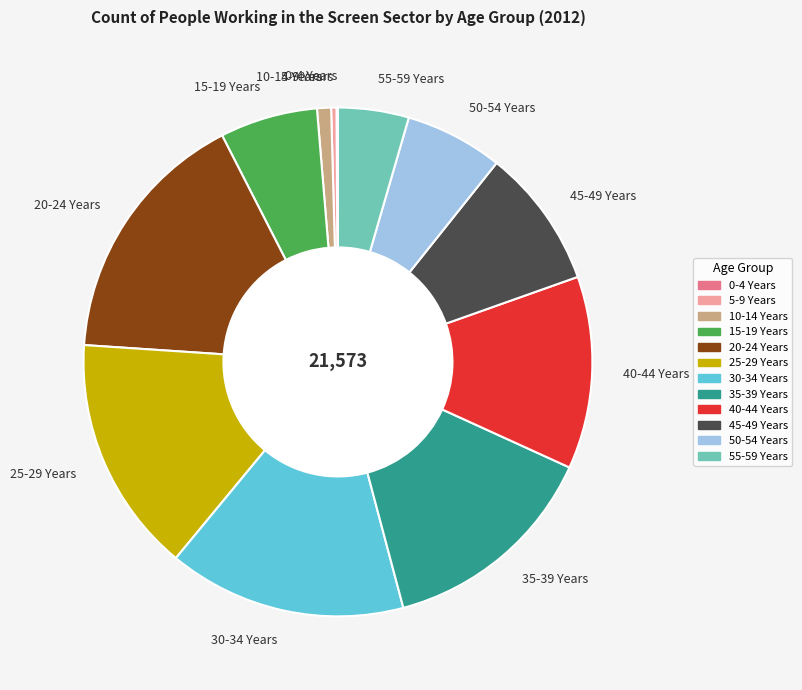

Which has a higher value, 45-49 Years or 20-24 Years?

20-24 Years